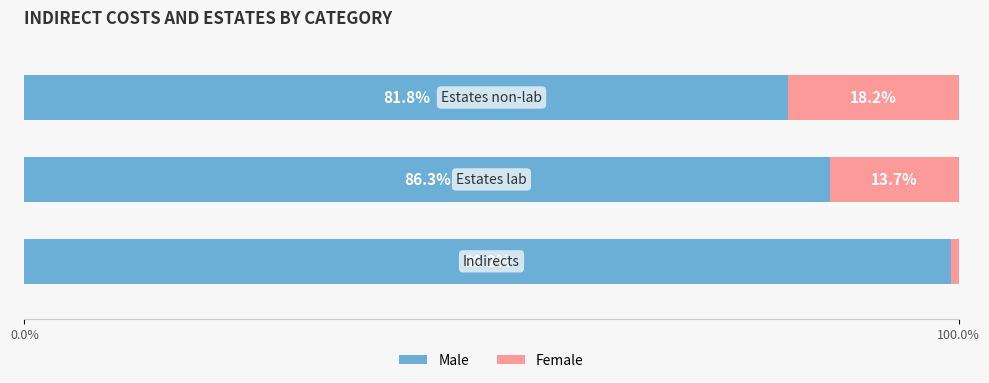

What is the average value of the Male series?

89.1